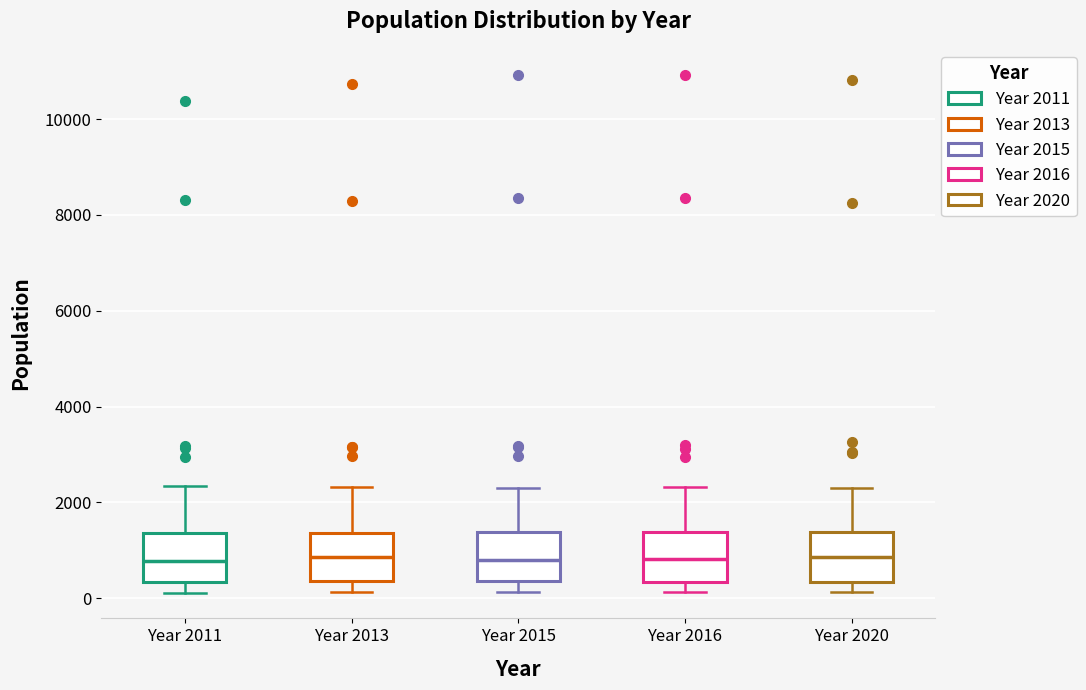

Where is the lower edge of the box for Year 2016 on the y-axis? The values are not printed on the chart, so give them approximately, as read against the axis.

400